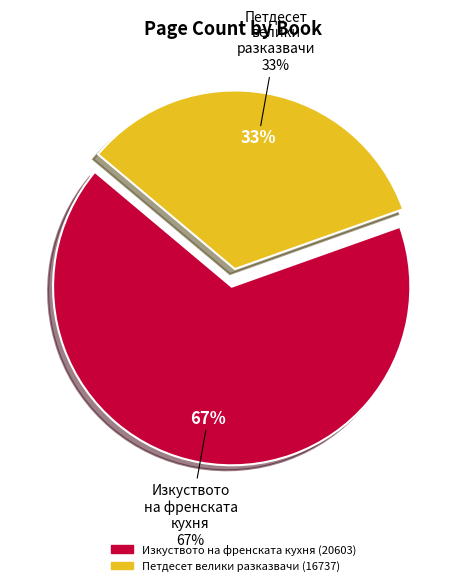

The Изкуството на френската кухня (20603) slice represents 67% of the pie. True or false?

True